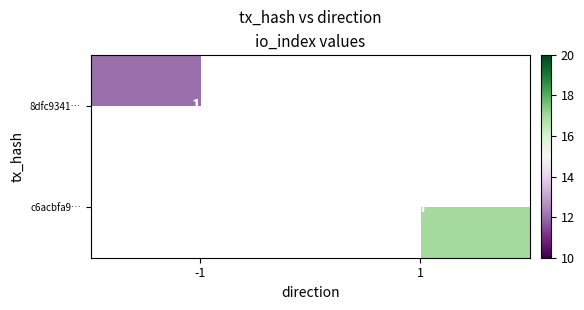

At how many categories does at least one series exceed 16?

1